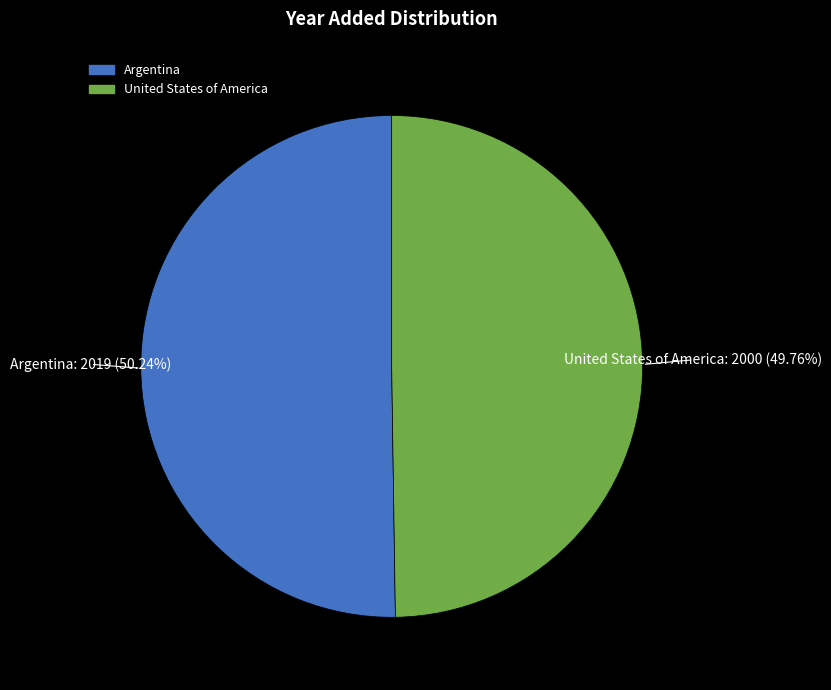

What is the ratio of the value at Argentina to the value at United States of America?

1.0